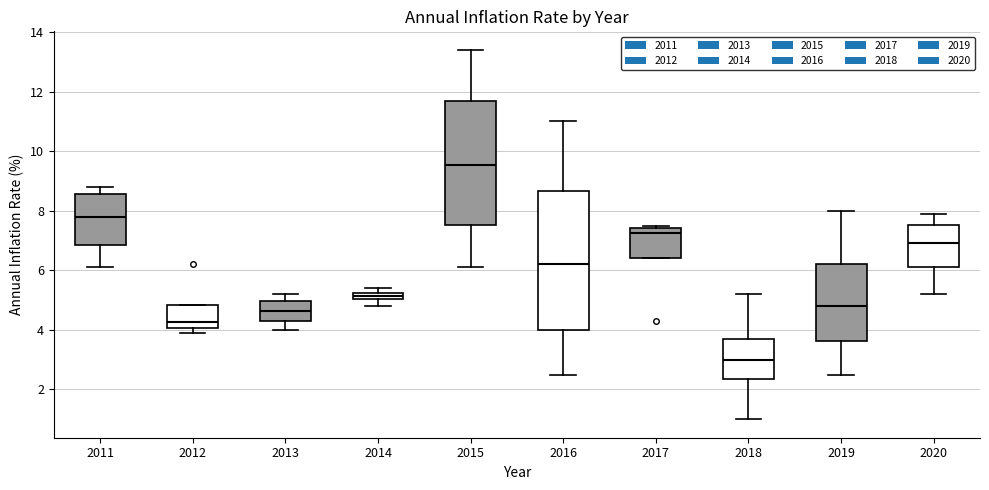

Which box has the highest median line?

2015